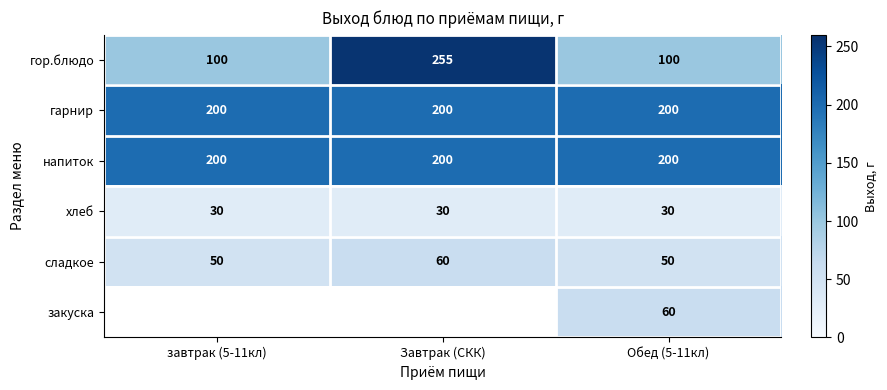

What is the difference between the highest and lowest values at Обед (5-11кл)?

170